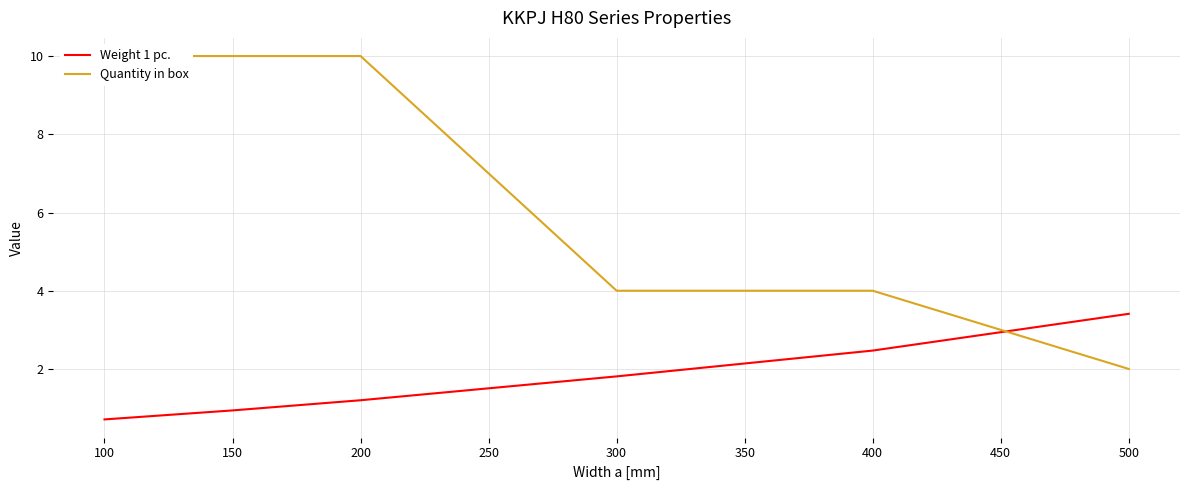

Does the chart display data point markers on the line(s)?

No